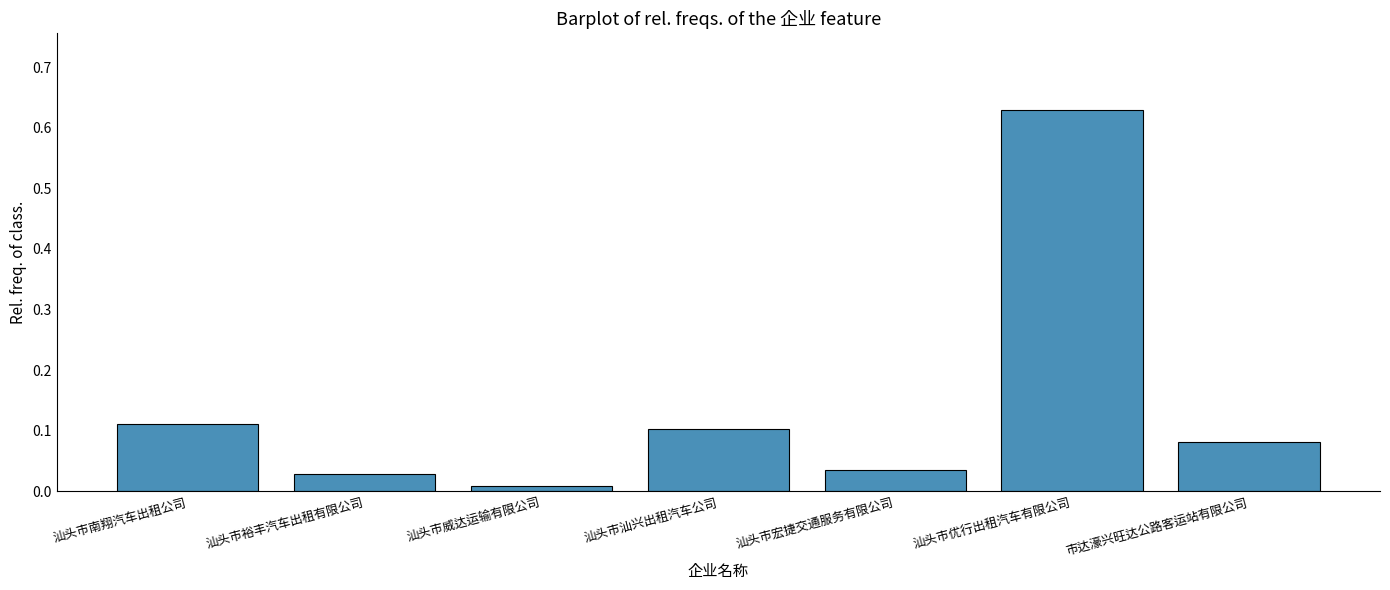

Rank the categories by value from highest to lowest.

汕头市优行出租汽车有限公司, 汕头市南翔汽车出租公司, 汕头市汕兴出租汽车公司, 市达濠兴旺达公路客运站有限公司, 汕头市宏捷交通服务有限公司, 汕头市裕丰汽车出租有限公司, 汕头市威达运输有限公司